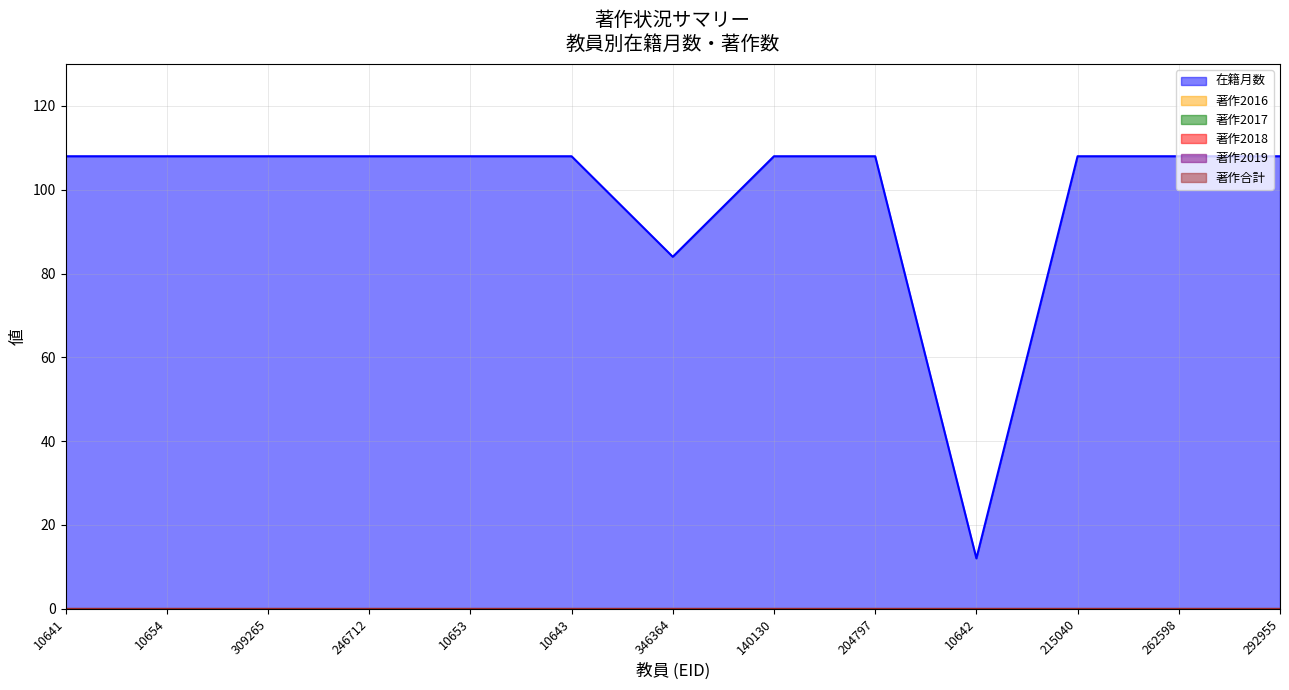

Between 309265 and 246712, which series saw the biggest shift?

在籍月数